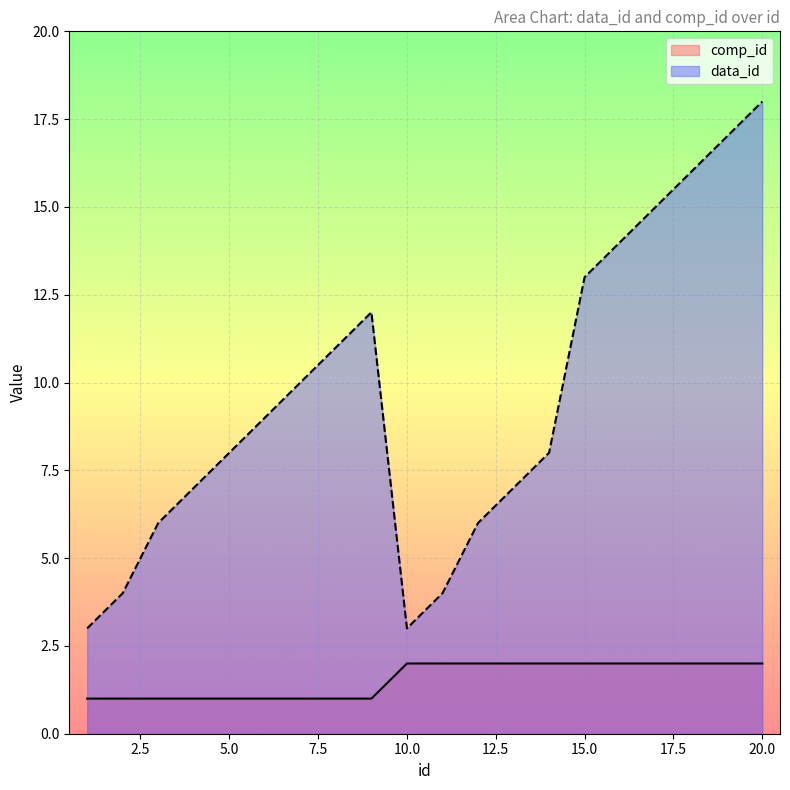

What are all the series names shown in the legend?

comp_id, data_id